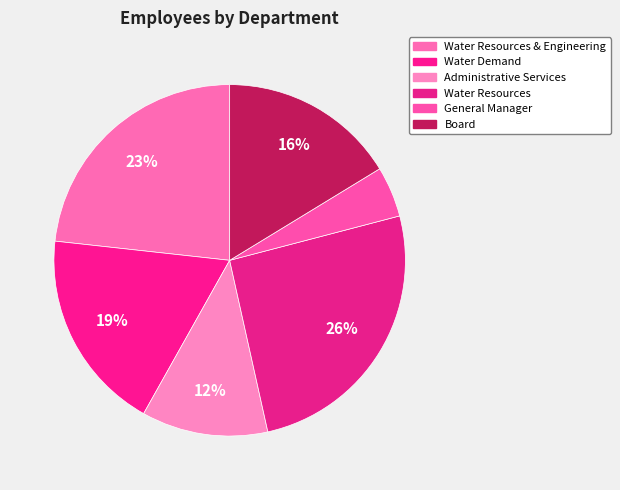

To the nearest percent, what percentage of the pie is Water Resources & Engineering?

23%